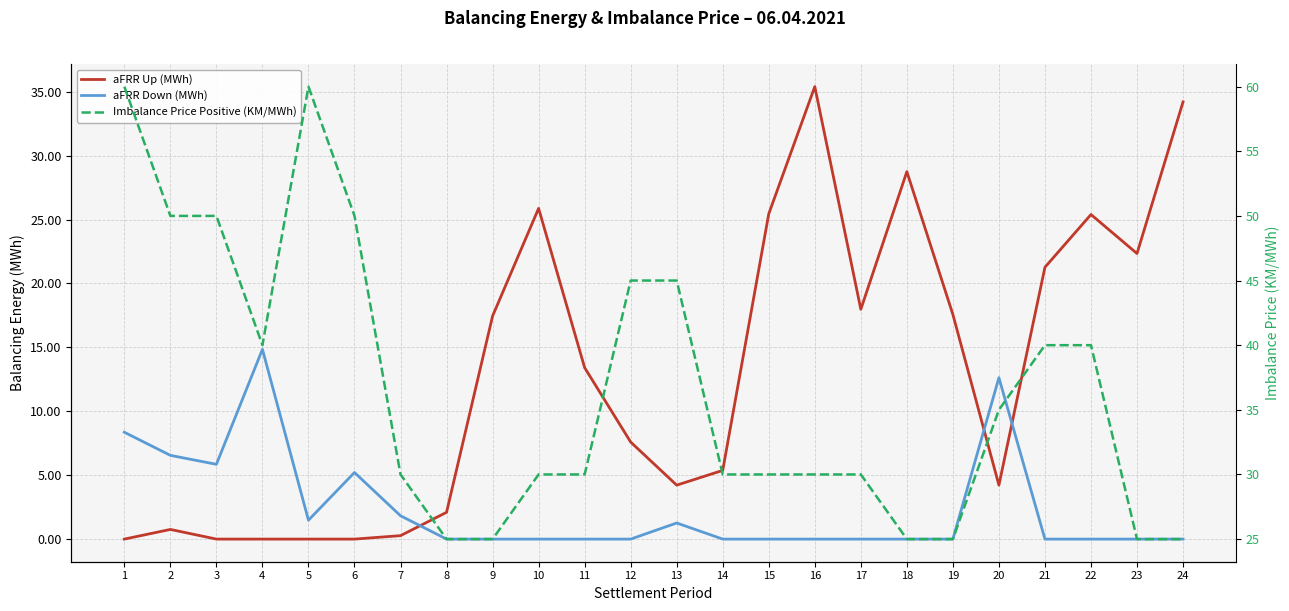

True or false: aFRR Down (MWh) has a value of 1.8 at 13.

False